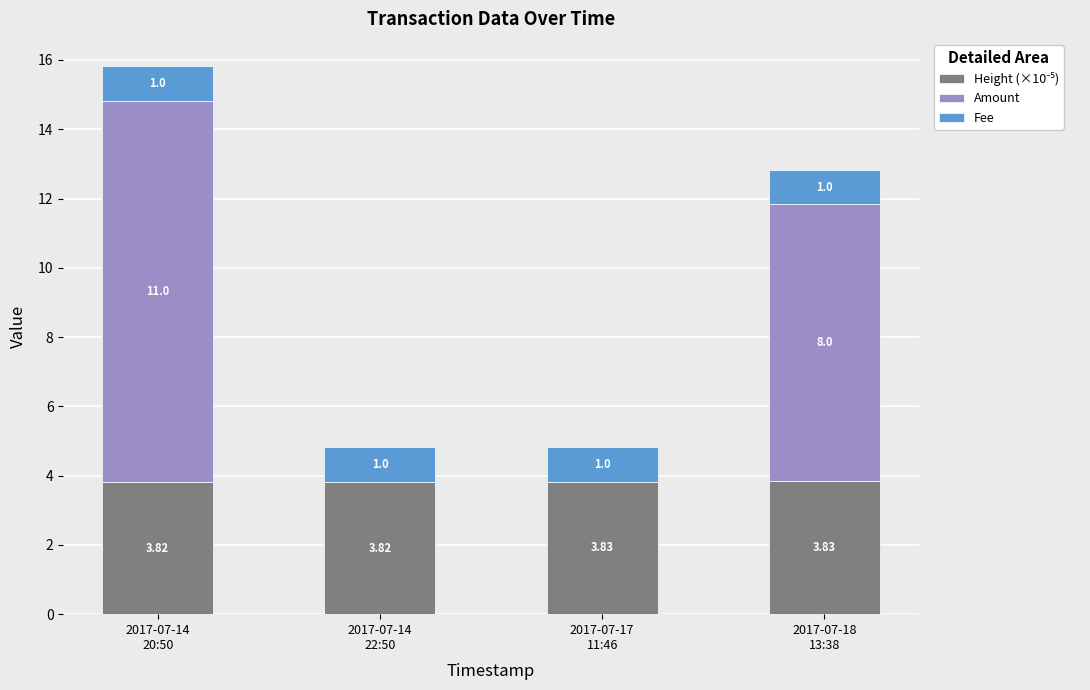

Rank the categories by Height (×10⁻⁵) value from lowest to highest.

2017-07-14
20:50, 2017-07-14
22:50, 2017-07-17
11:46, 2017-07-18
13:38